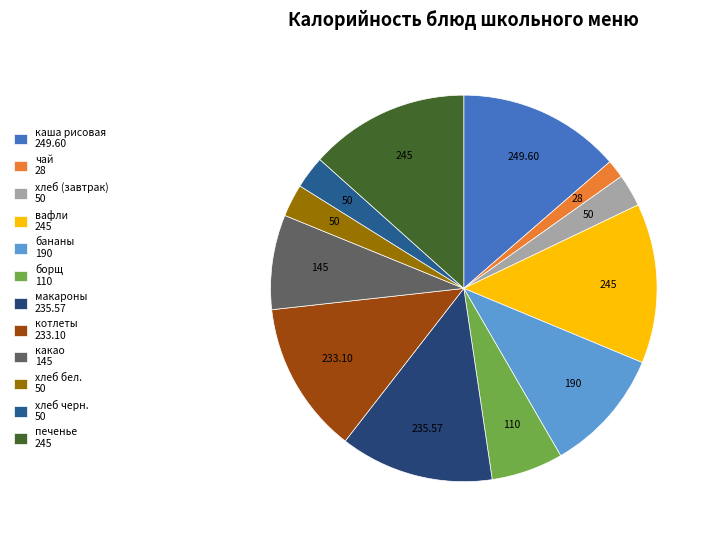

Is there a majority slice in this chart?

No